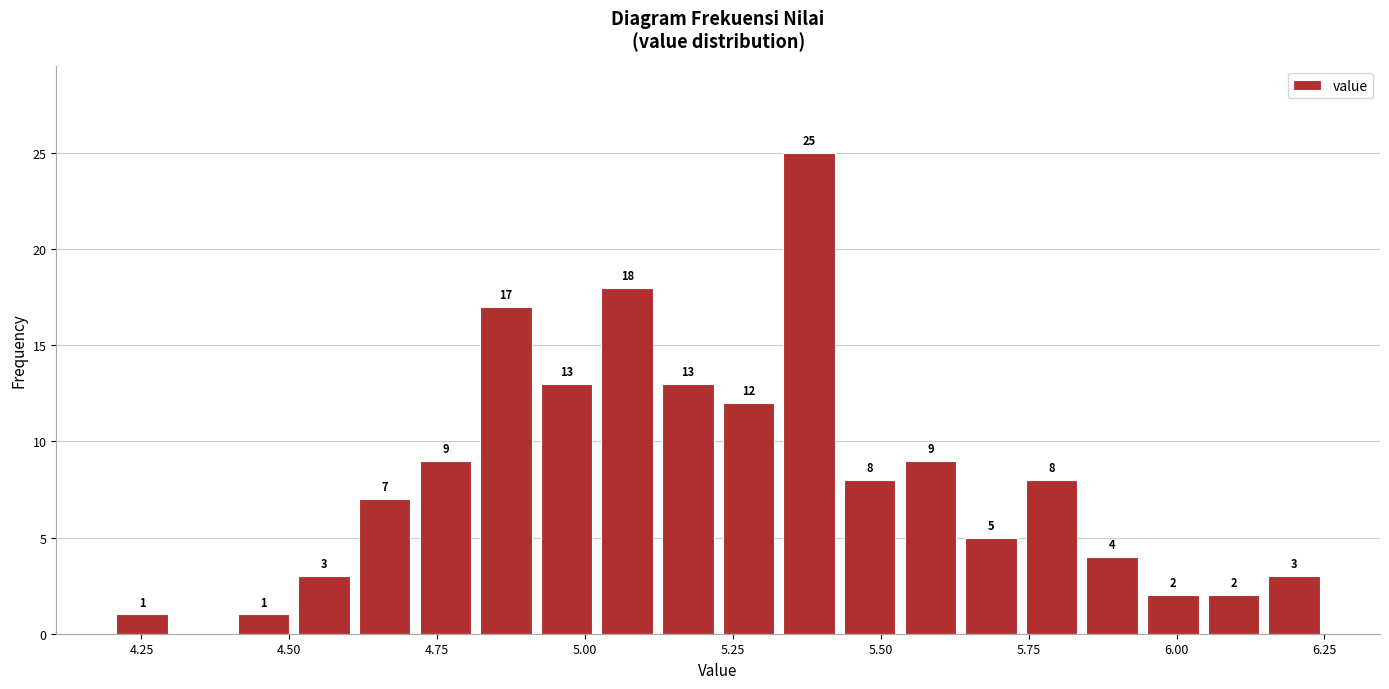

Read against the x-axis, roughly where is the centre of the tallest bar?

5.40